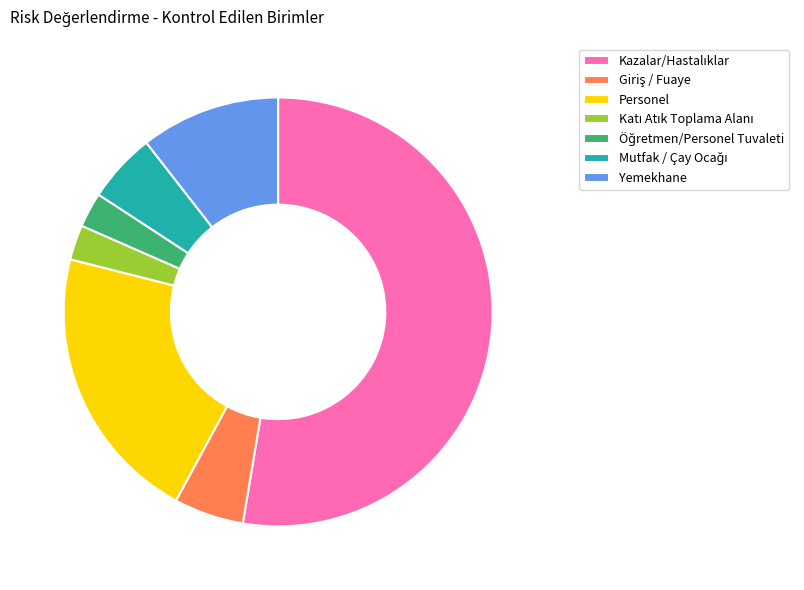

Between Personel and Yemekhane, which is larger?

Personel